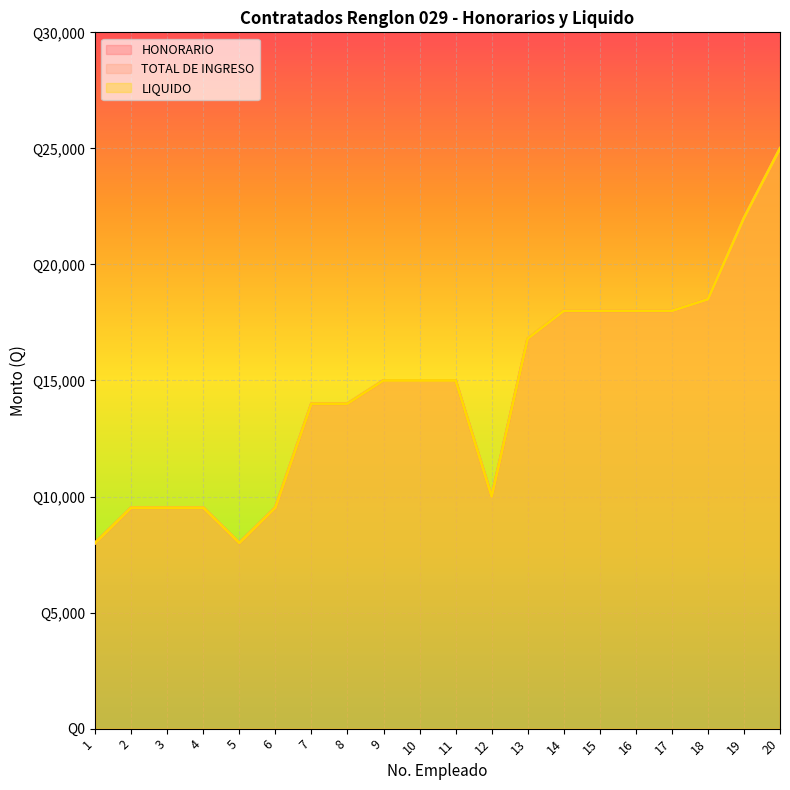

Reading right to left, transcribe all the data shown in this chart.

HONORARIO: 20=25000	19=22000	18=18500	17=18000	16=18000	15=18000	14=18000	13=16800	12=10000	11=15000	10=15000	9=15000	8=14000	7=14000	6=9520	5=8000	4=9520	3=9520	2=9520	1=8000
TOTAL DE INGRESO: 20=25000	19=22000	18=18500	17=18000	16=18000	15=18000	14=18000	13=16800	12=10000	11=15000	10=15000	9=15000	8=14000	7=14000	6=9520	5=8000	4=9520	3=9520	2=9520	1=8000
LIQUIDO: 20=25000	19=22000	18=18500	17=18000	16=18000	15=18000	14=18000	13=16800	12=10000	11=15000	10=15000	9=15000	8=14000	7=14000	6=9520	5=8000	4=9520	3=9520	2=9520	1=8000